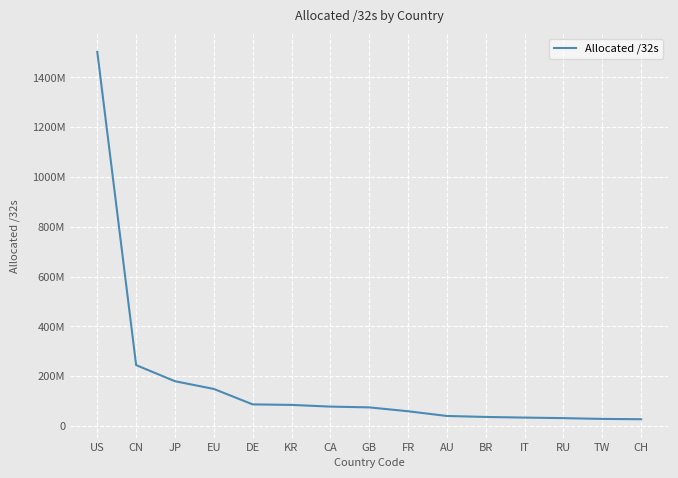

What position from the left is BR?

11